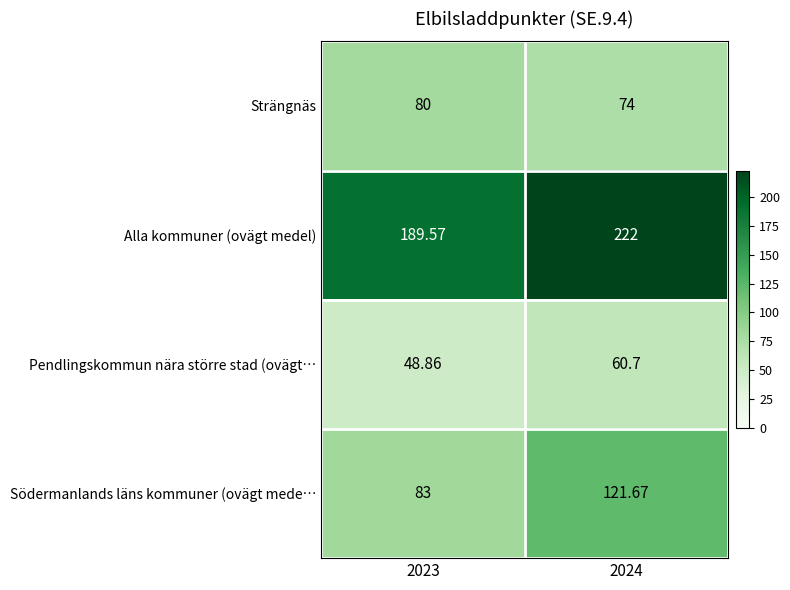

Which series has the largest range (max minus min)?

Södermanlands läns kommuner (ovägt mede…